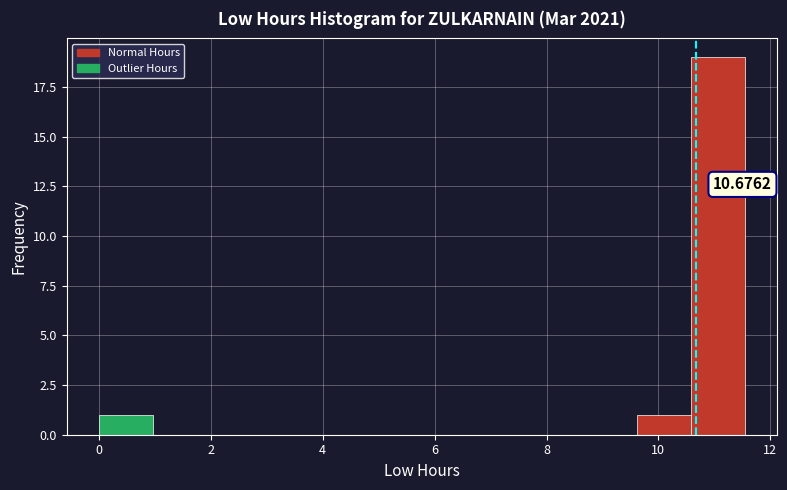

Over which range of the x-axis is the bar tallest?

10.6 to 11.6